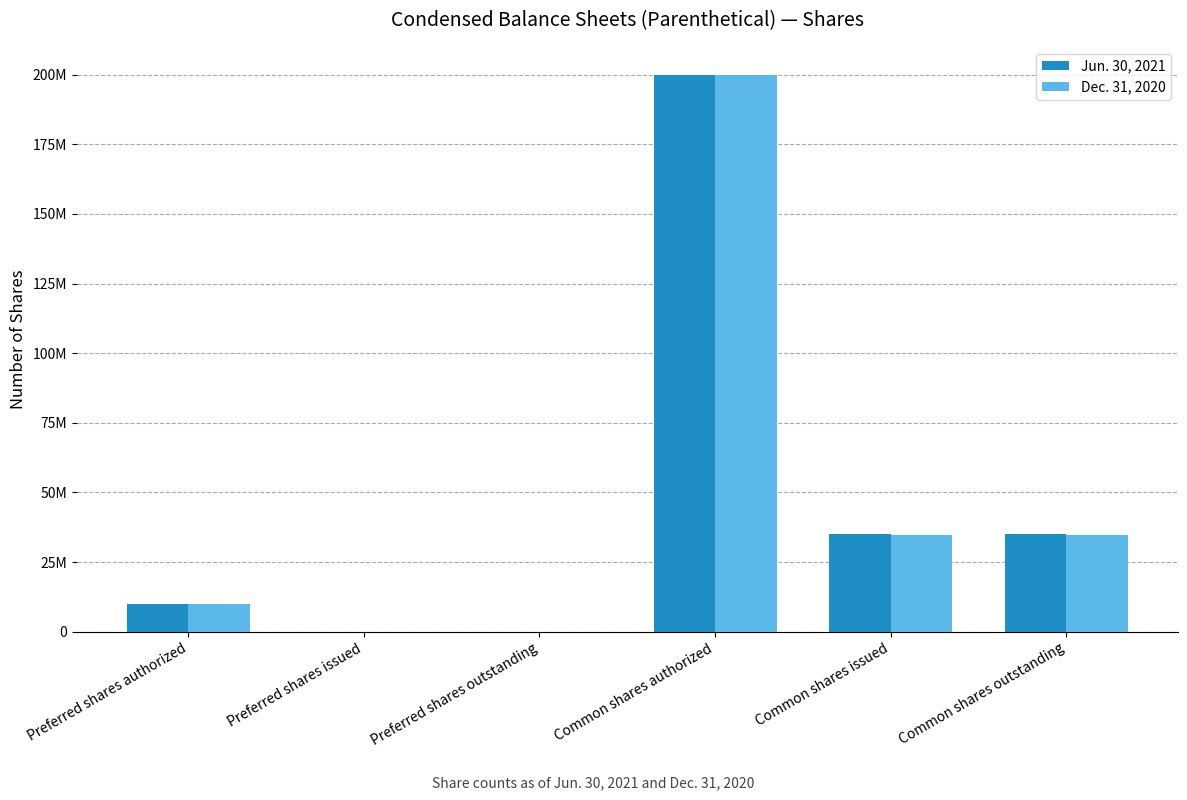

What are all the series names shown in the legend?

Jun. 30, 2021, Dec. 31, 2020